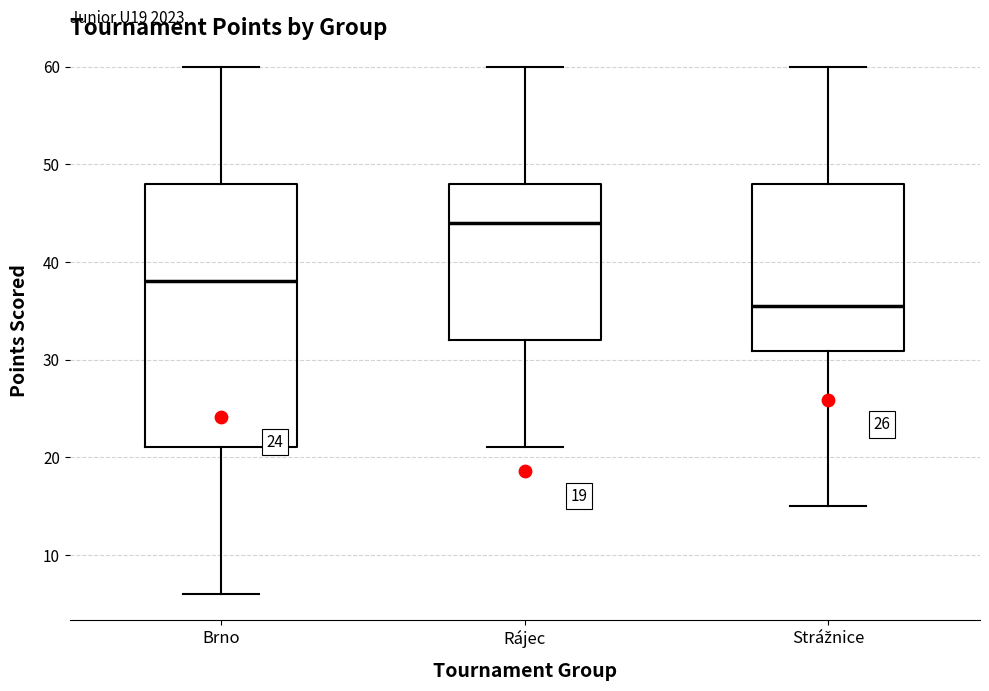

Which box has the highest median line?

Rájec